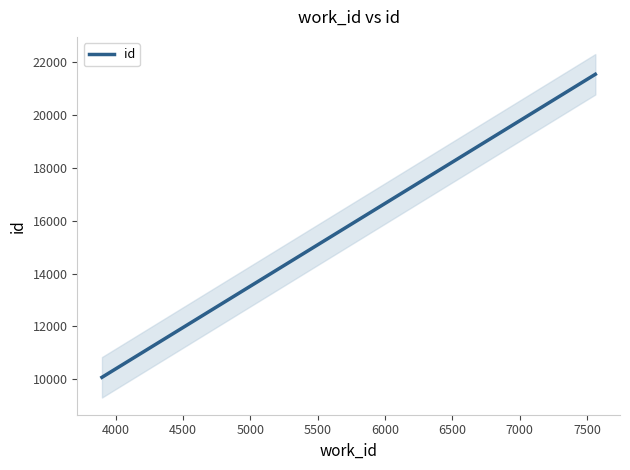

Does the chart display data point markers on the line(s)?

No